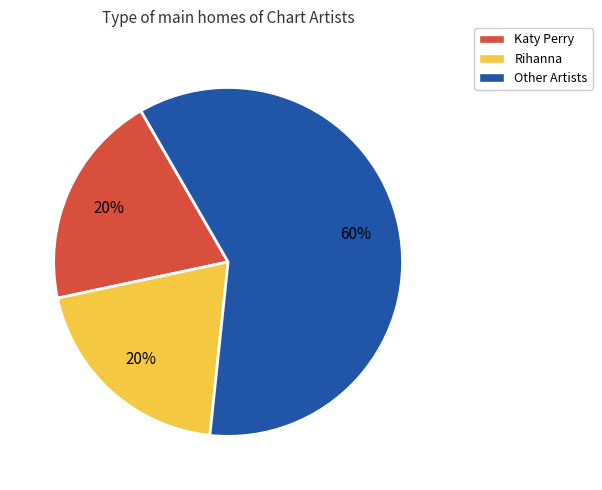

Is there a majority slice in this chart?

Yes